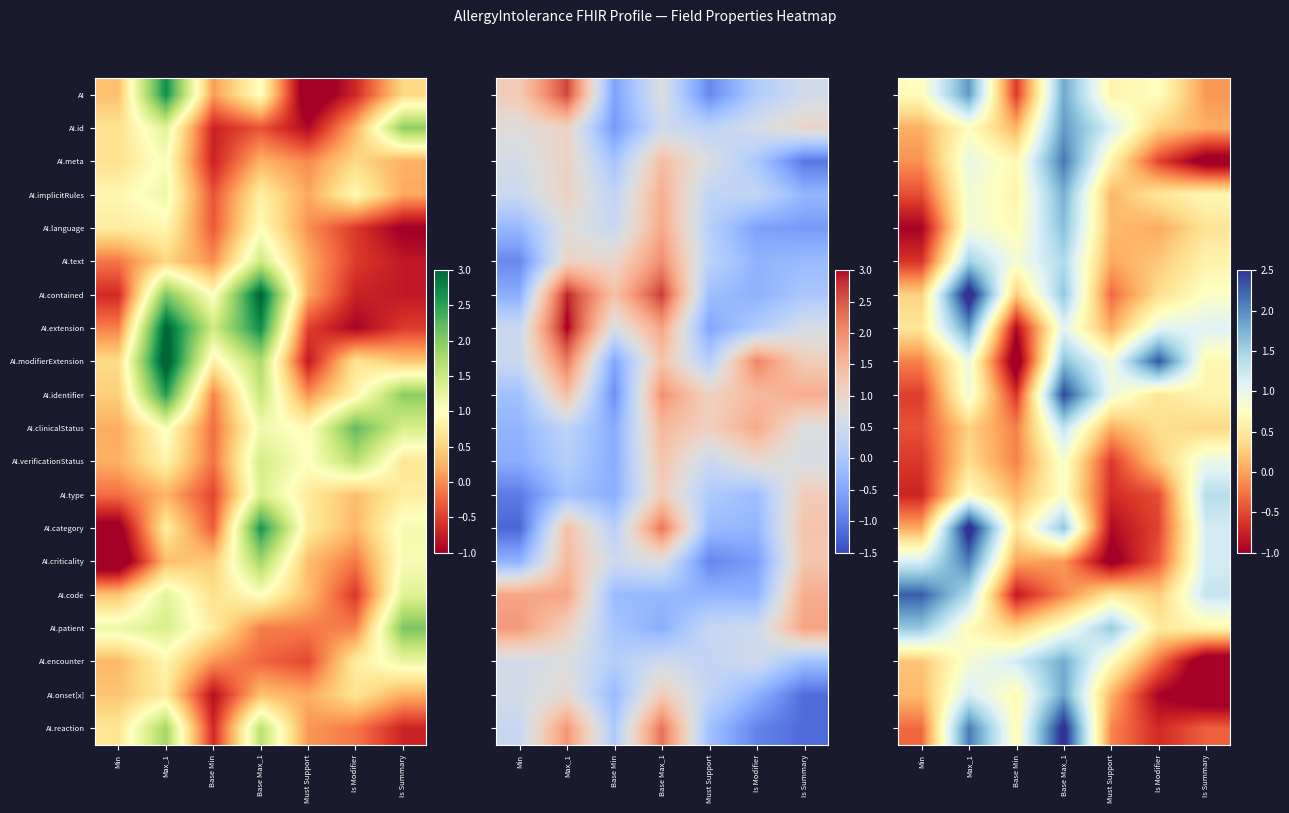

True or false: AI.implicitRules has a value of 0.7 at Is Summary.

True